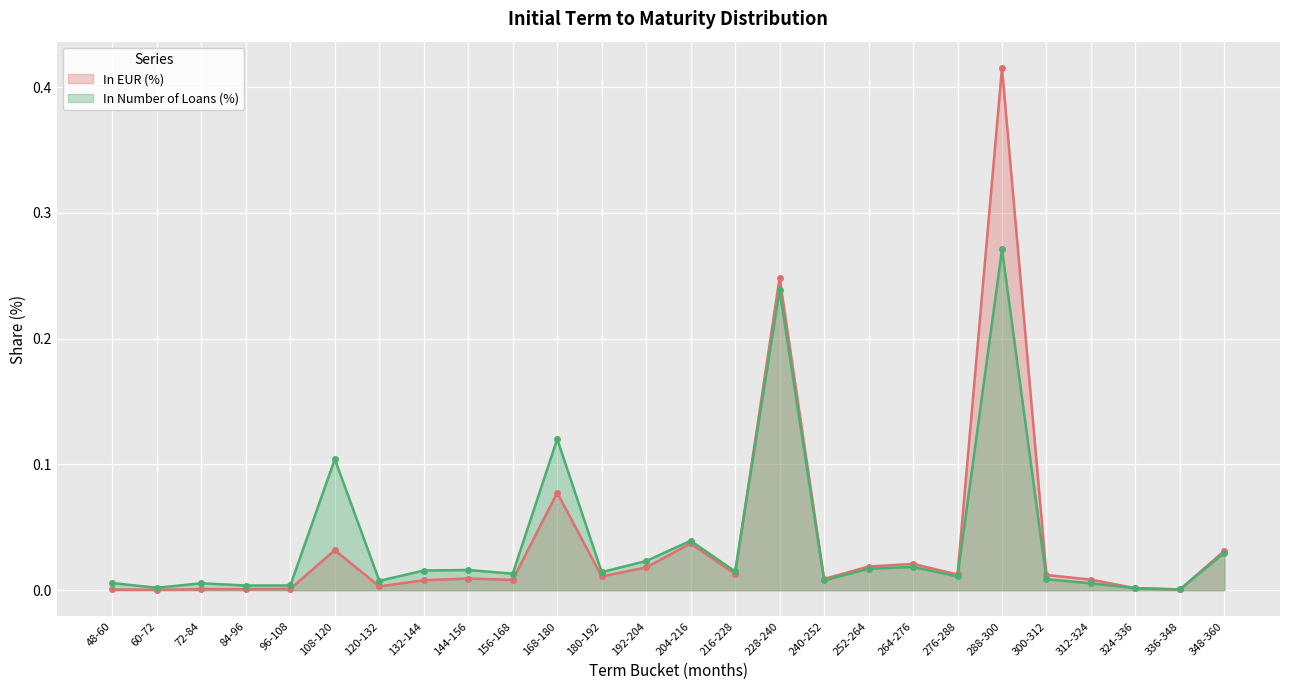

Where is In Number of Loans (%) nearest to the value 0?

336-348